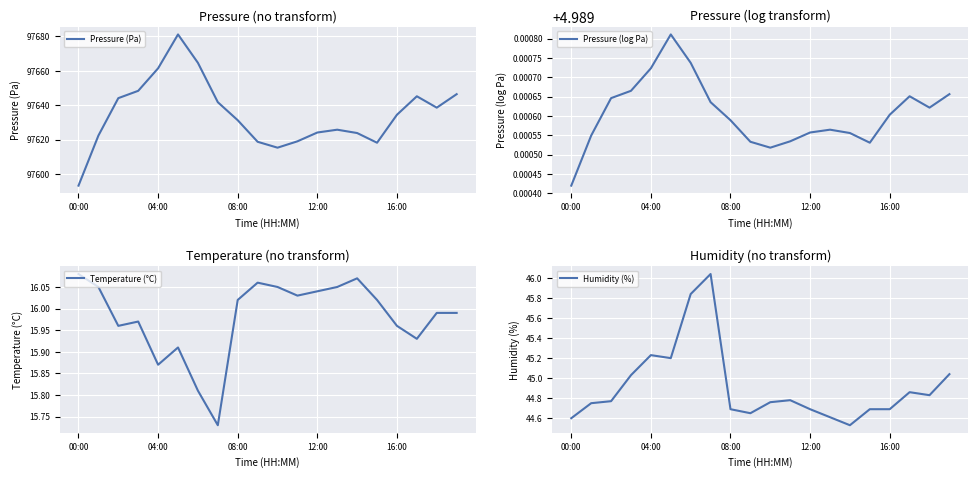

What is the difference between the Pressure (Pa) values at 11 and 7?

22.8